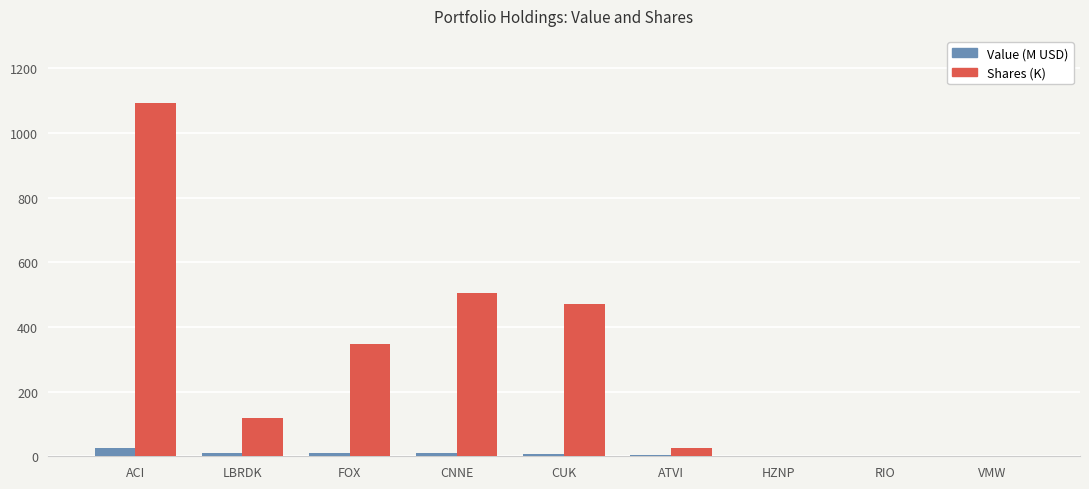

Where is Shares (K) nearest to the value 545?

CNNE